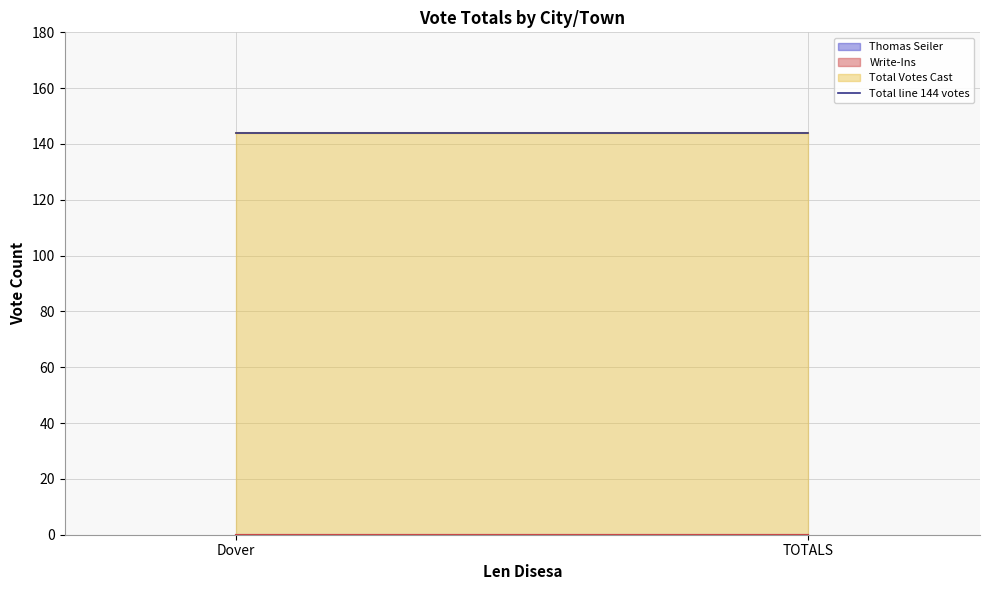

Which label corresponds to the largest value in the chart?

Dover